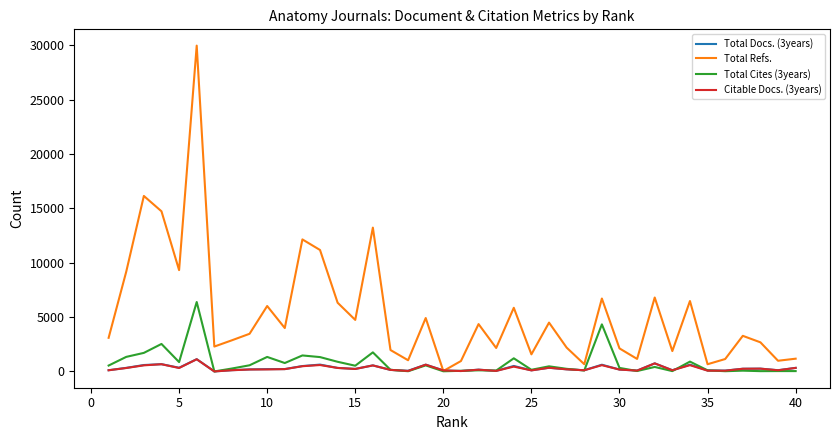

What is the difference between the maximum and second lowest values in the Total Refs. series?

29318